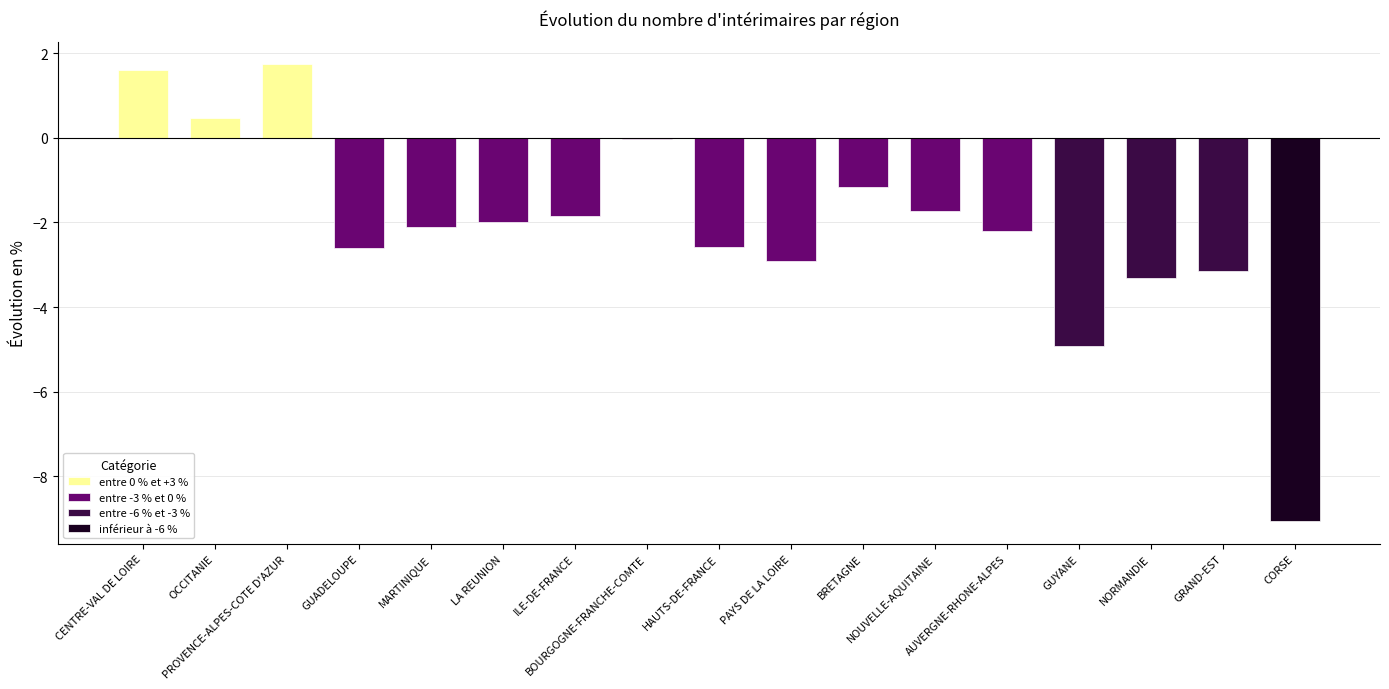

At which category does the chart reach its minimum across all series?

CORSE